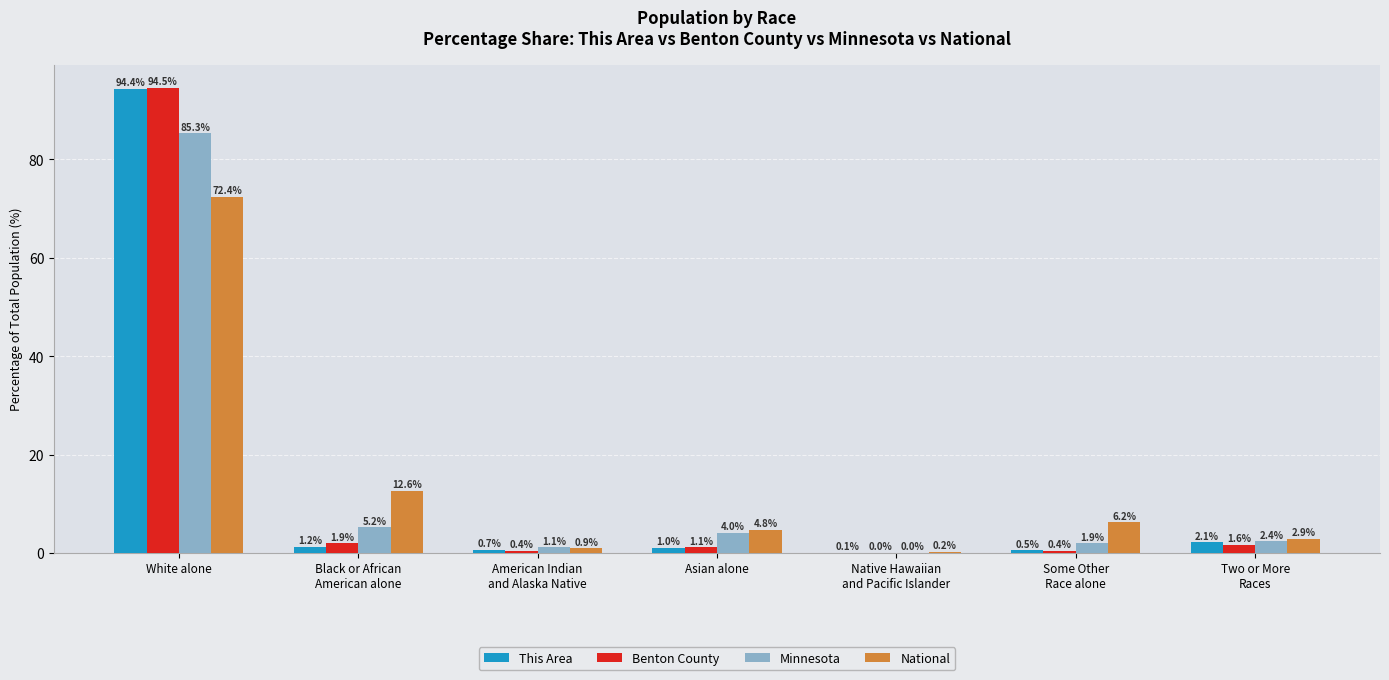

What is the average value of the Minnesota series?

14.3